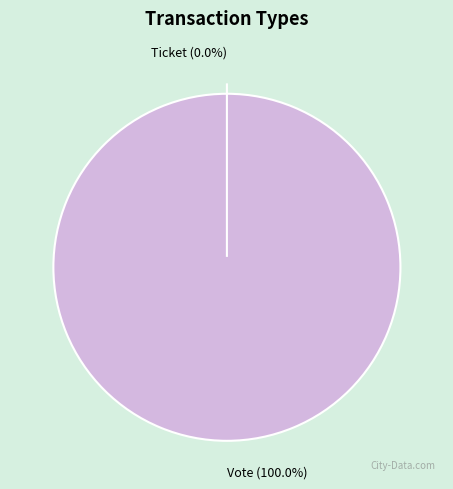

Does Ticket represent more than half of the total?

No